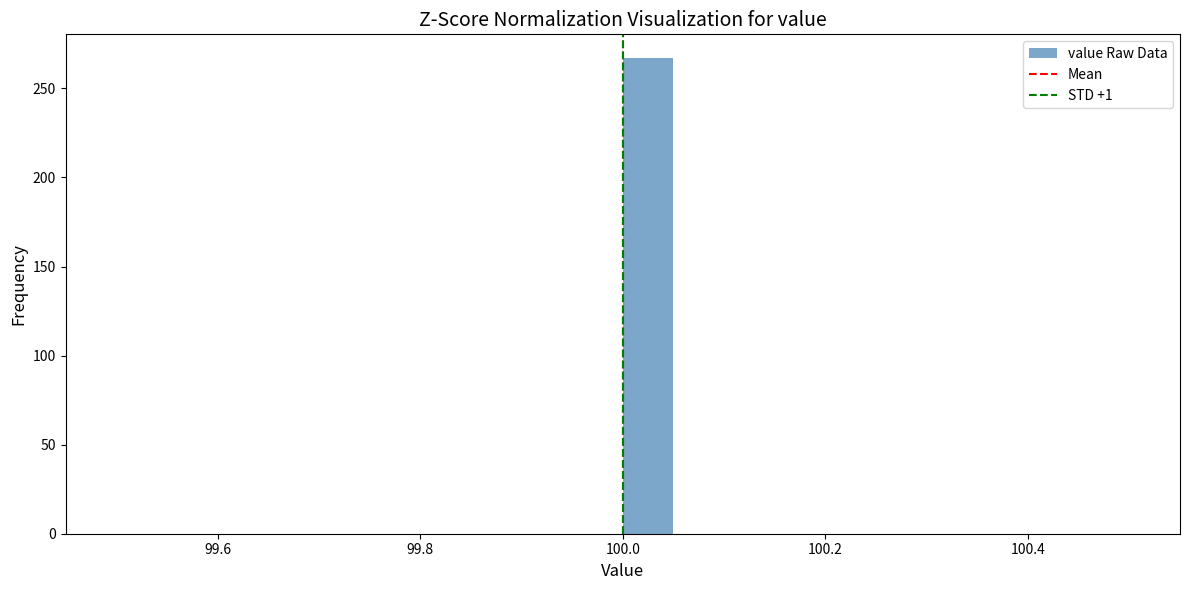

Around what value on the x-axis is the tallest bar? Give the approximate position of its centre, as read against the axis.

100.02